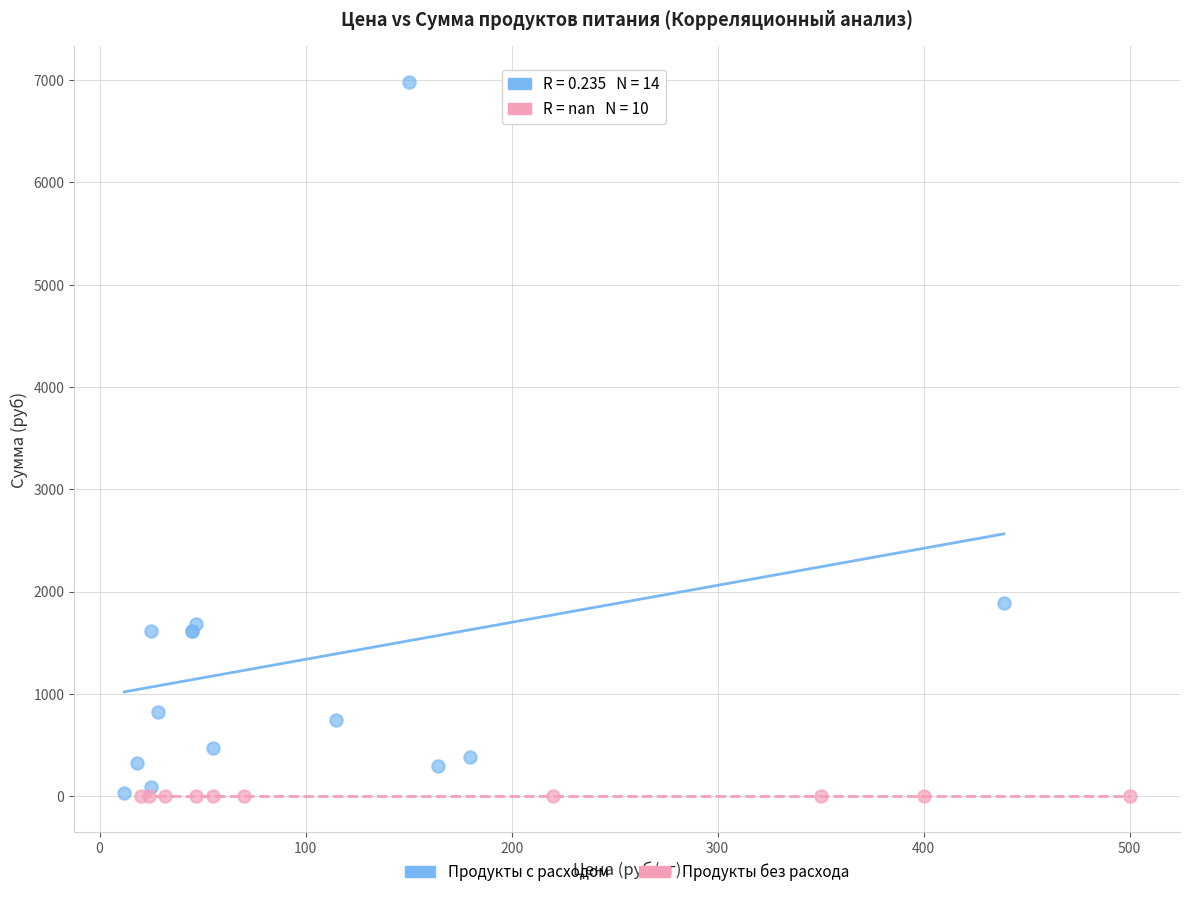

Which series reaches the maximum Y coordinate?

Продукты с расходом